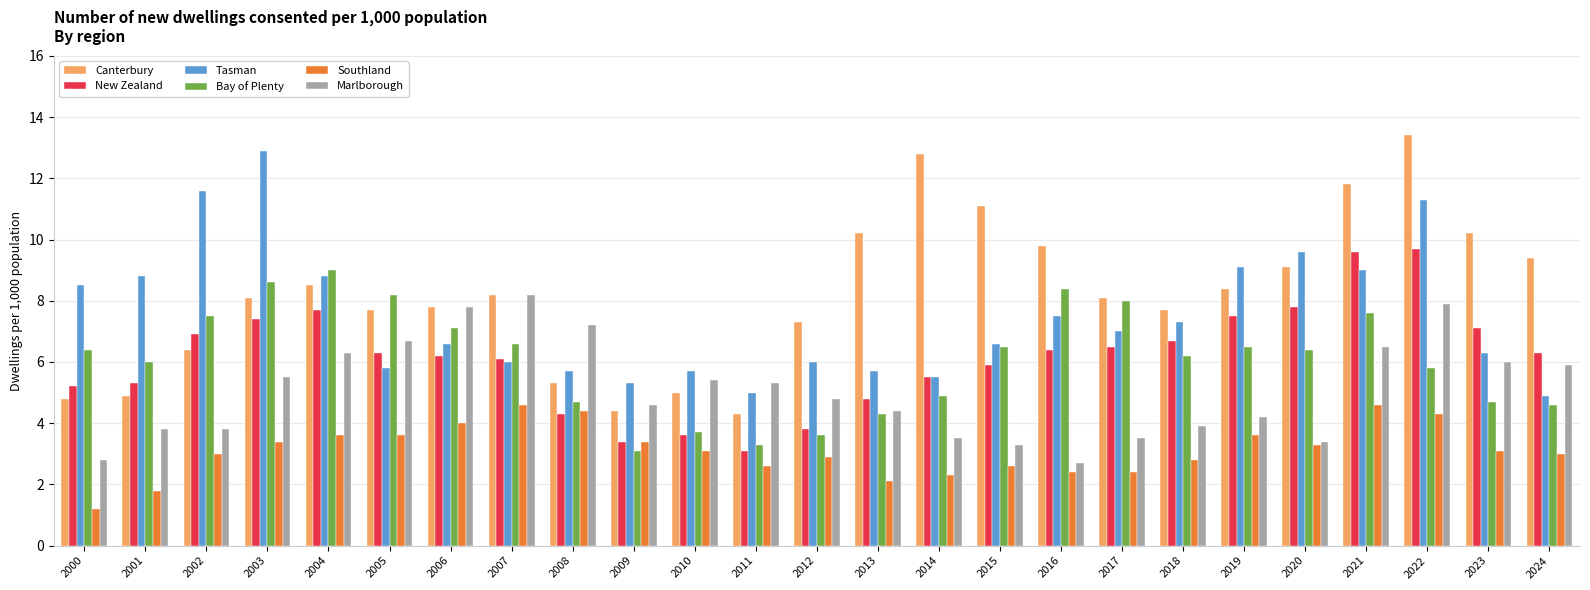

What is the minimum value for Southland?

1.2